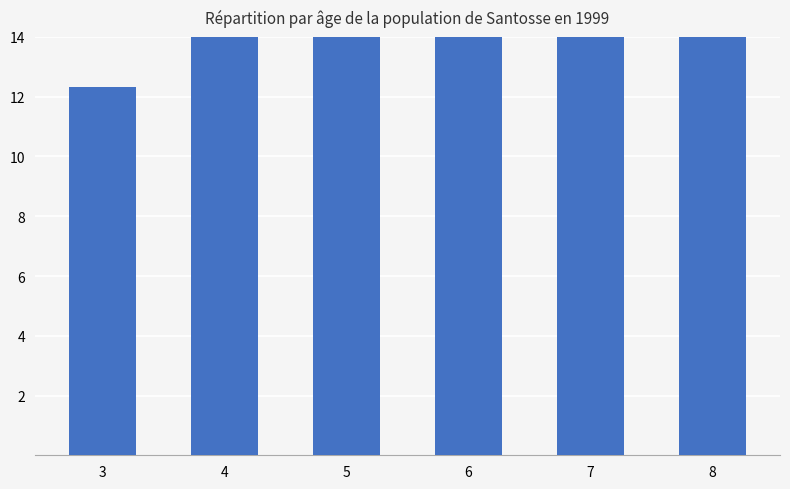

Rank the categories by value from lowest to highest.

3, 4, 5, 6, 7, 8